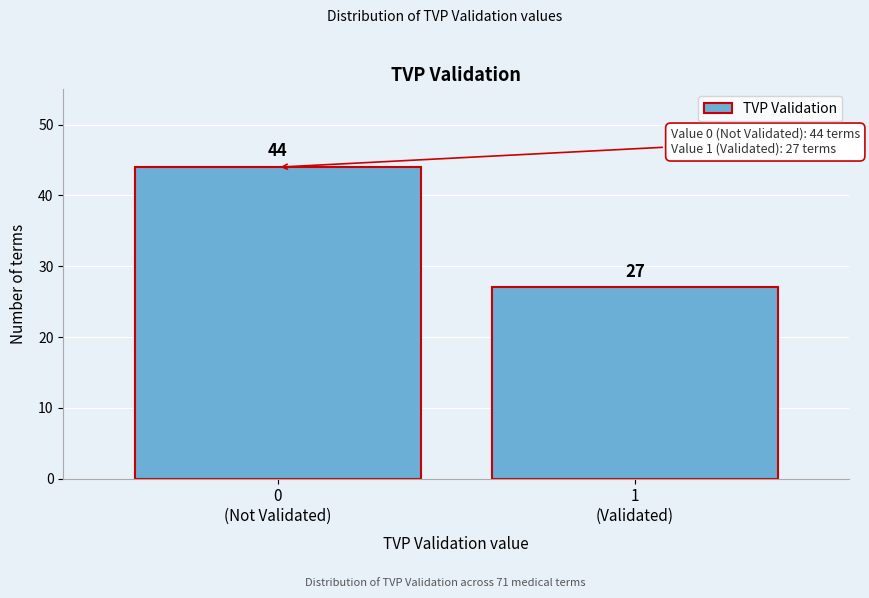

Reading left to right, list all the values displayed in this chart.

44	27